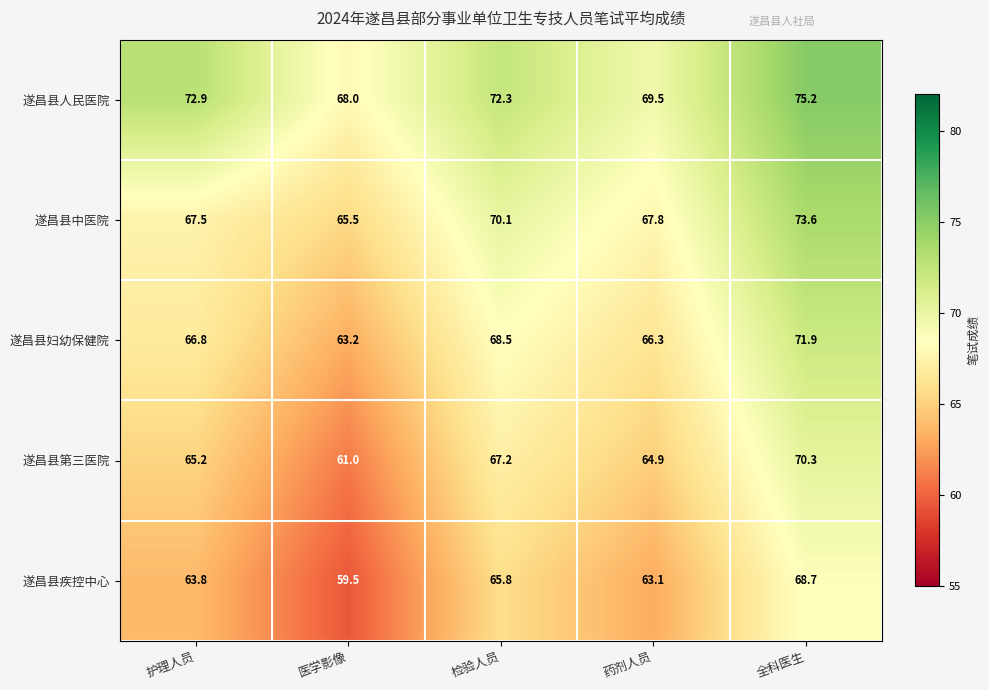

What is the sum of all 遂昌县第三医院 values?

328.6